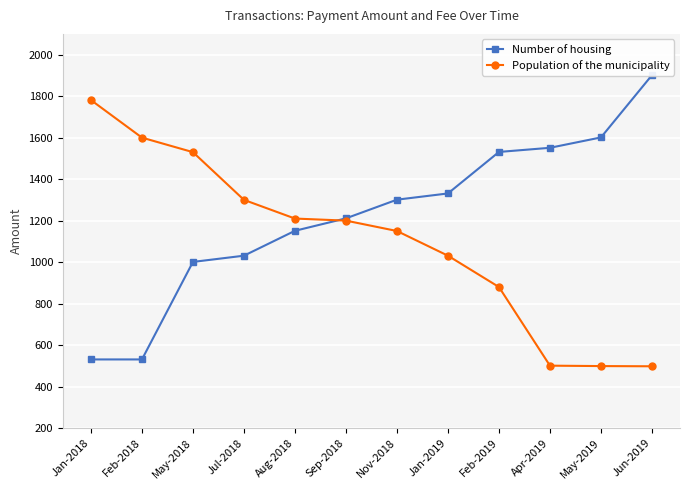

Which series changed the most between Jul-2018 and Sep-2018?

Number of housing